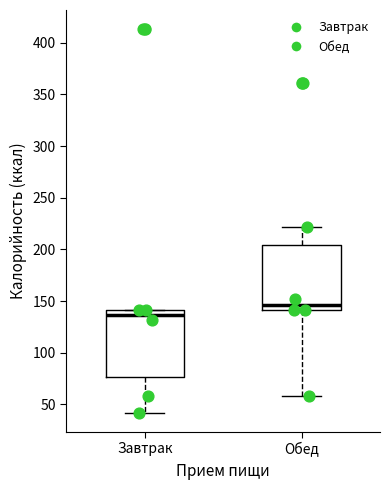

Which box has the highest median line?

Обед